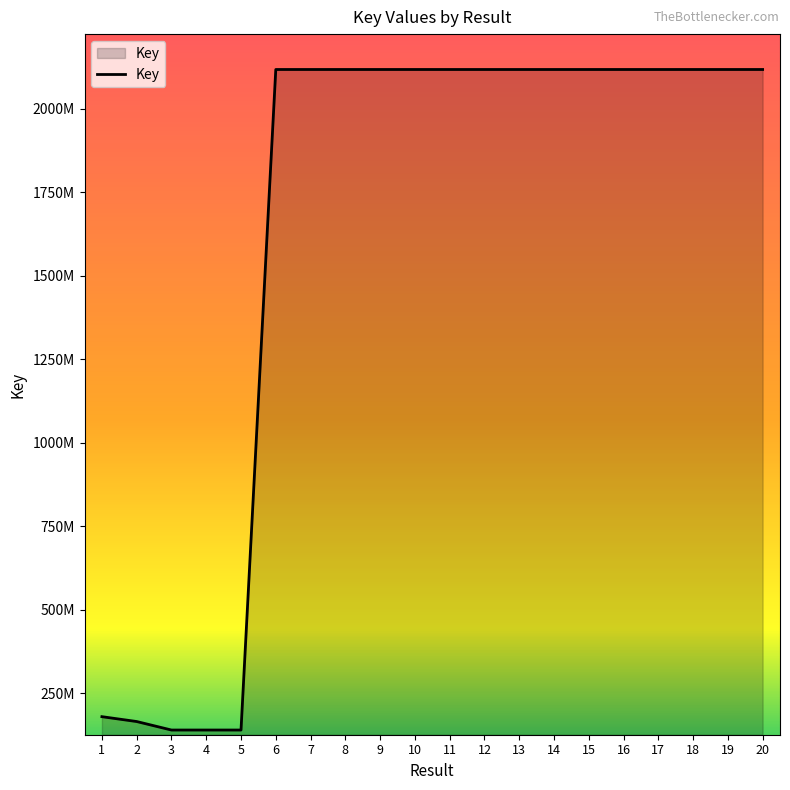

Between 12 and 14, which is larger?

14